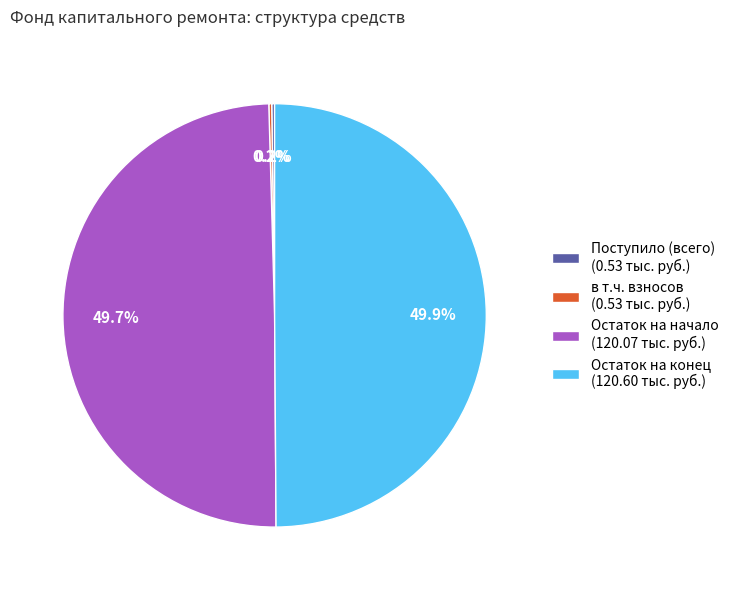

How much of the chart is everything except Остаток на начало (120.07 тыс. руб.)?

50.3%